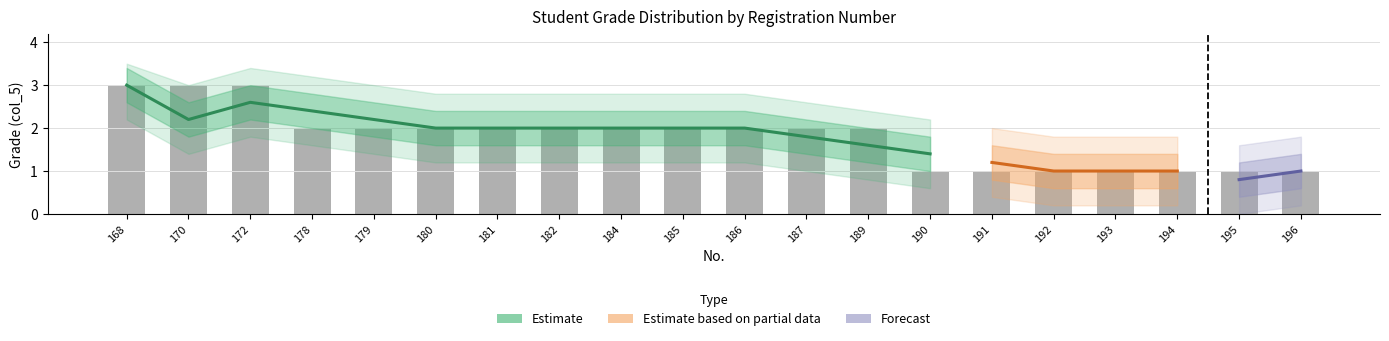

Read the Grade 3 value at 178.

2